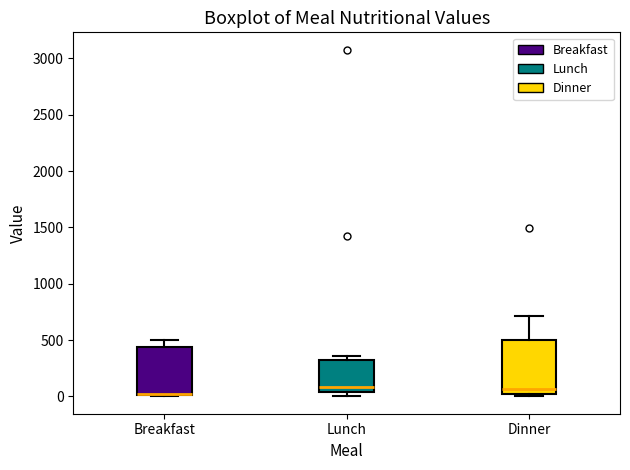

Reading left to right, read every box against the y-axis: the position of its median line, the range the box covers, and the ends of its whiskers. The values are not printed on the chart, so give them approximately, as read against the axis.

Breakfast: median 50 (drawn on the box's lower edge), box 0 to 450, whiskers 0 to 500
Lunch: median 100, box 50 to 300, whiskers 0 to 350
Dinner: median 50, box 0 to 500, whiskers 0 (just below the box's lower edge) to 700